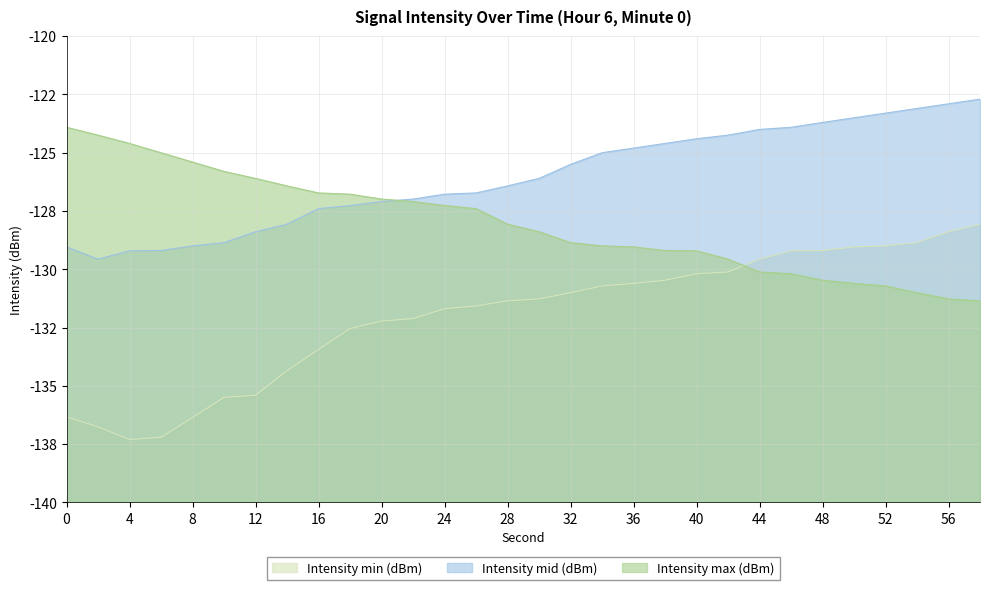

The value of Intensity mid (dBm) at 34 is -125.0. True or false?

True